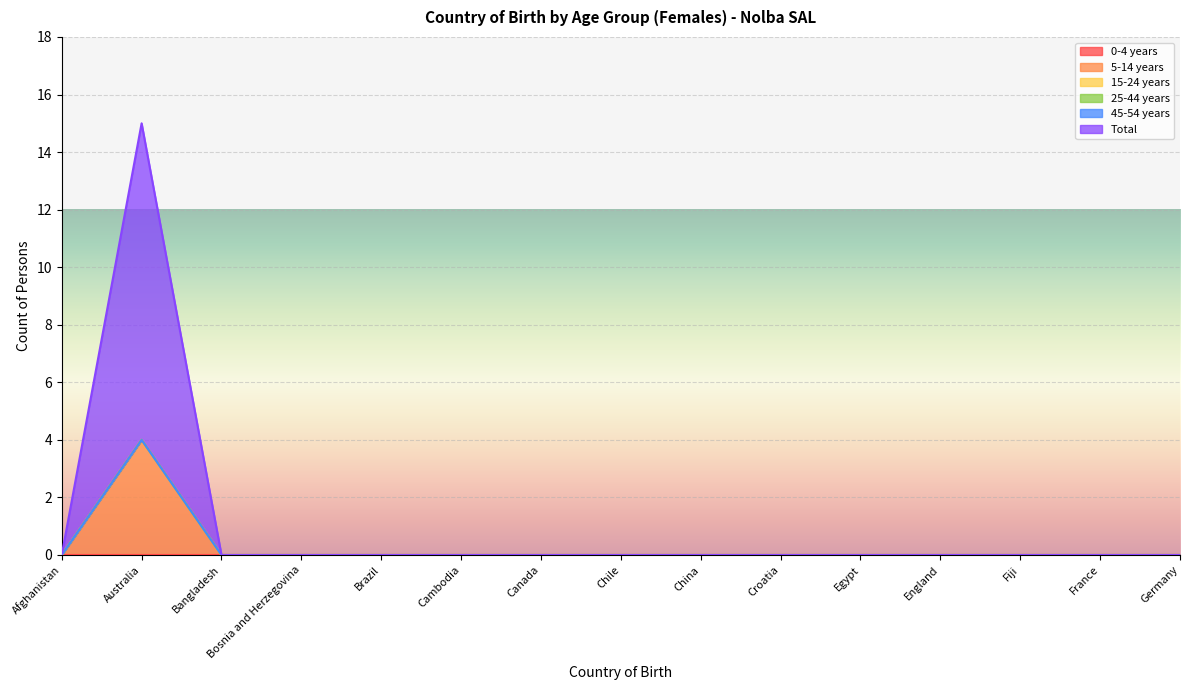

What is the difference between the maximum and minimum values in the 5-14 years series?

4